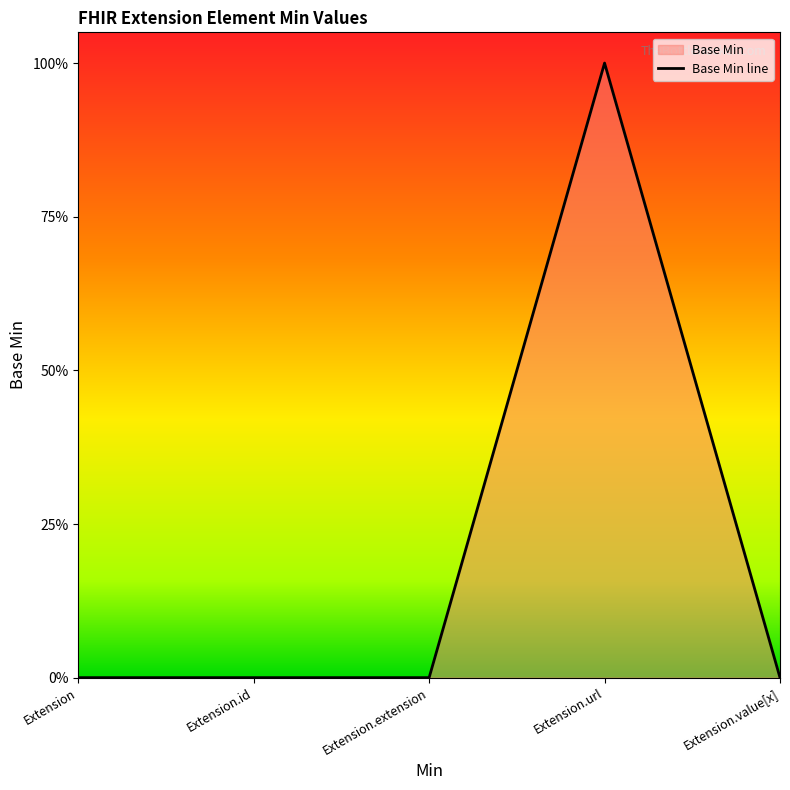

The chart shows a value of 1 at Extension. True or false?

False